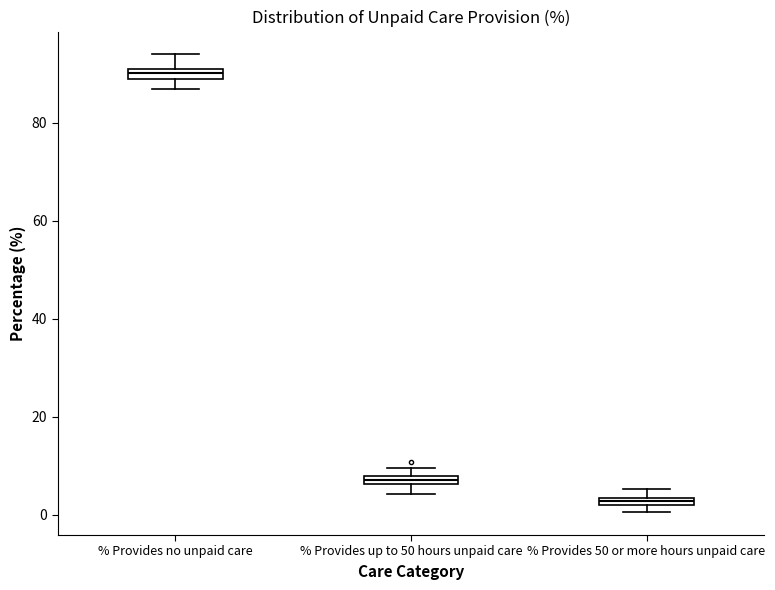

Which box has the highest median line?

% Provides no unpaid care